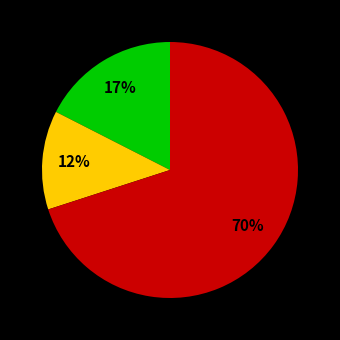

Is there a majority slice in this chart?

Yes